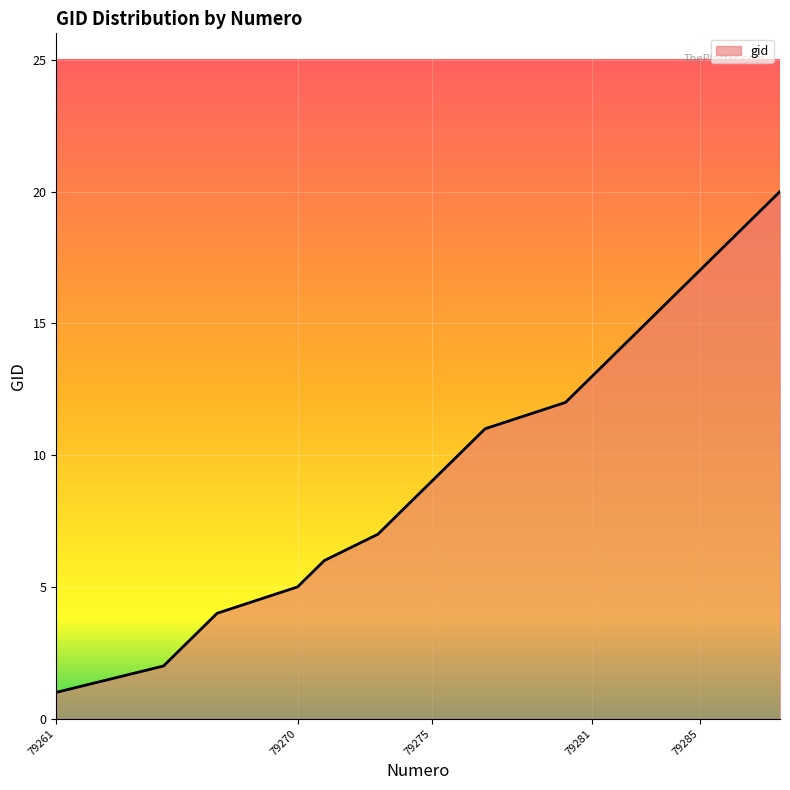

What is the difference between the maximum and minimum values?

19